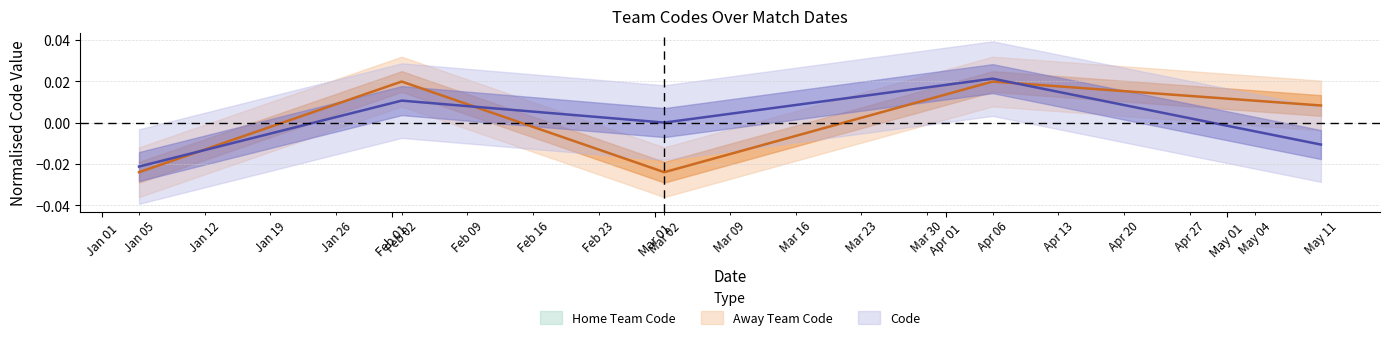

Is this an area chart (filled region under the line)?

No